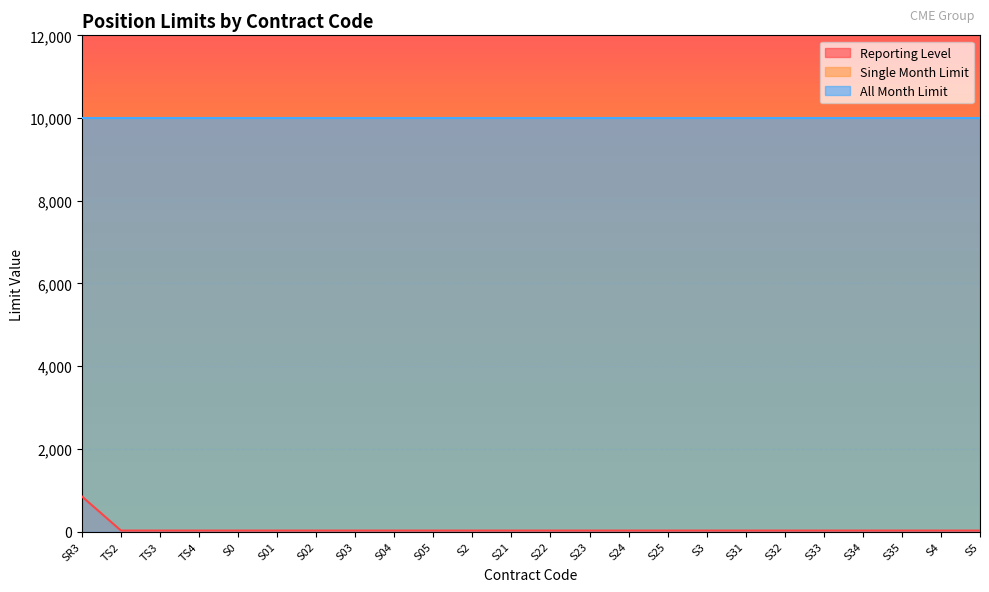

Reading left to right, transcribe all the data shown in this chart.

Reporting Level: SR3=850	TS2=25	TS3=25	TS4=25	S0=25	S01=25	S02=25	S03=25	S04=25	S05=25	S2=25	S21=25	S22=25	S23=25	S24=25	S25=25	S3=25	S31=25	S32=25	S33=25	S34=25	S35=25	S4=25	S5=25
Single Month Limit: SR3=10000	TS2=10000	TS3=10000	TS4=10000	S0=10000	S01=10000	S02=10000	S03=10000	S04=10000	S05=10000	S2=10000	S21=10000	S22=10000	S23=10000	S24=10000	S25=10000	S3=10000	S31=10000	S32=10000	S33=10000	S34=10000	S35=10000	S4=10000	S5=10000
All Month Limit: SR3=10000	TS2=10000	TS3=10000	TS4=10000	S0=10000	S01=10000	S02=10000	S03=10000	S04=10000	S05=10000	S2=10000	S21=10000	S22=10000	S23=10000	S24=10000	S25=10000	S3=10000	S31=10000	S32=10000	S33=10000	S34=10000	S35=10000	S4=10000	S5=10000